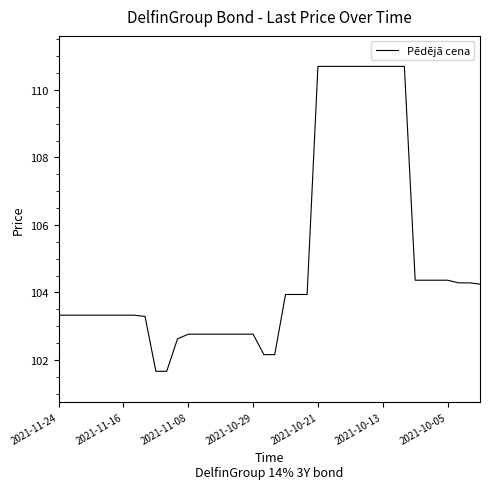

What is the minimum value shown in the chart?

101.7